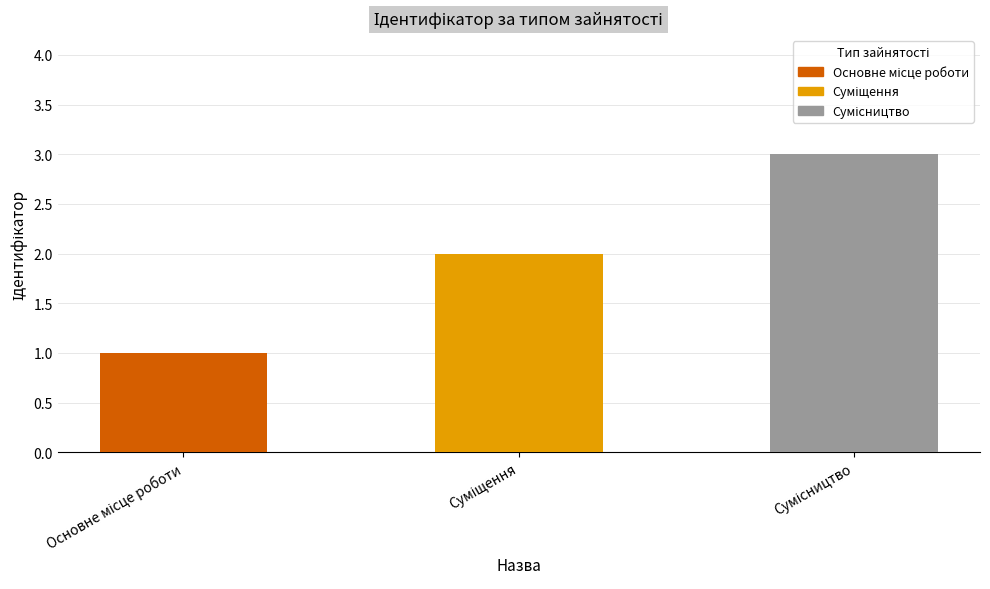

What is the difference between the maximum and minimum values?

2